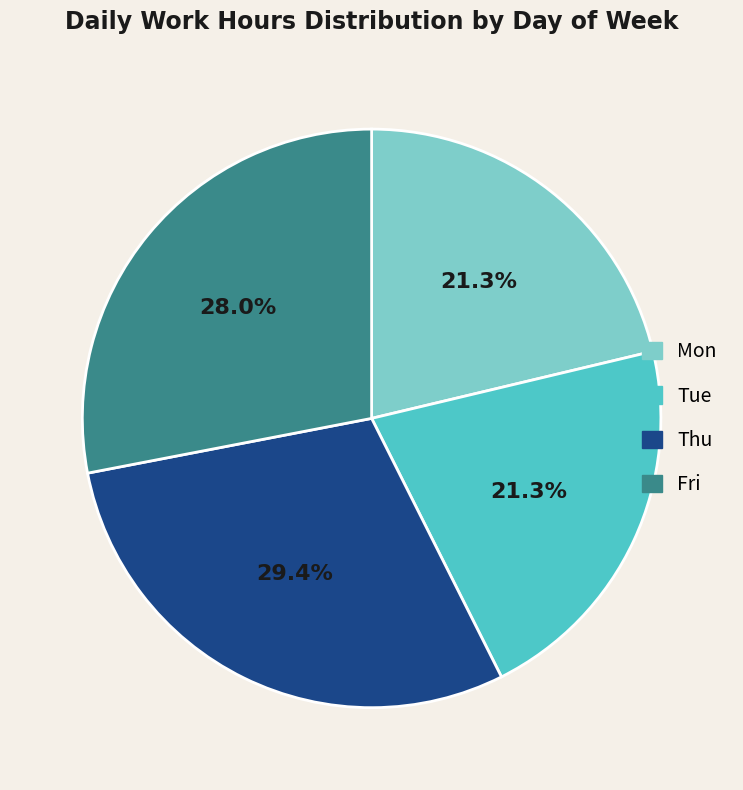

Which slice is the largest?

Thu